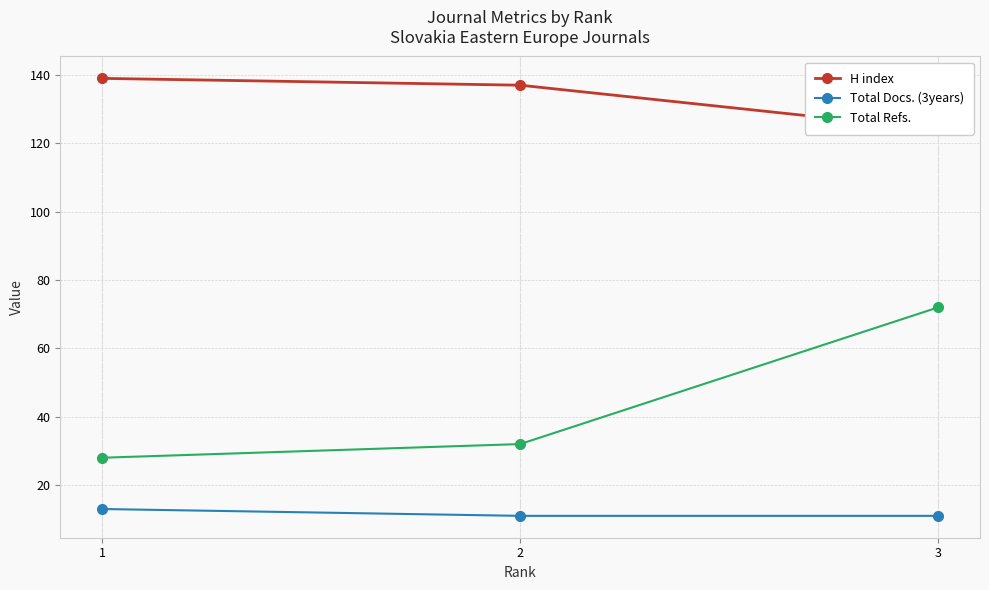

Rank the categories by H index value from lowest to highest.

3, 2, 1